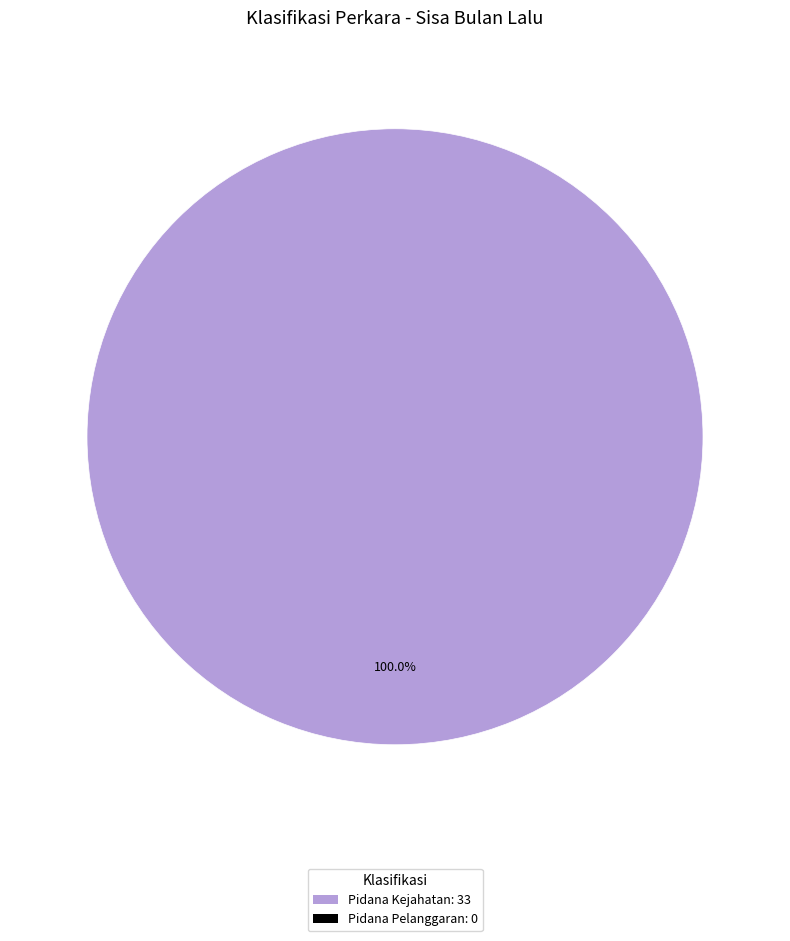

Does any single category account for the majority?

Yes